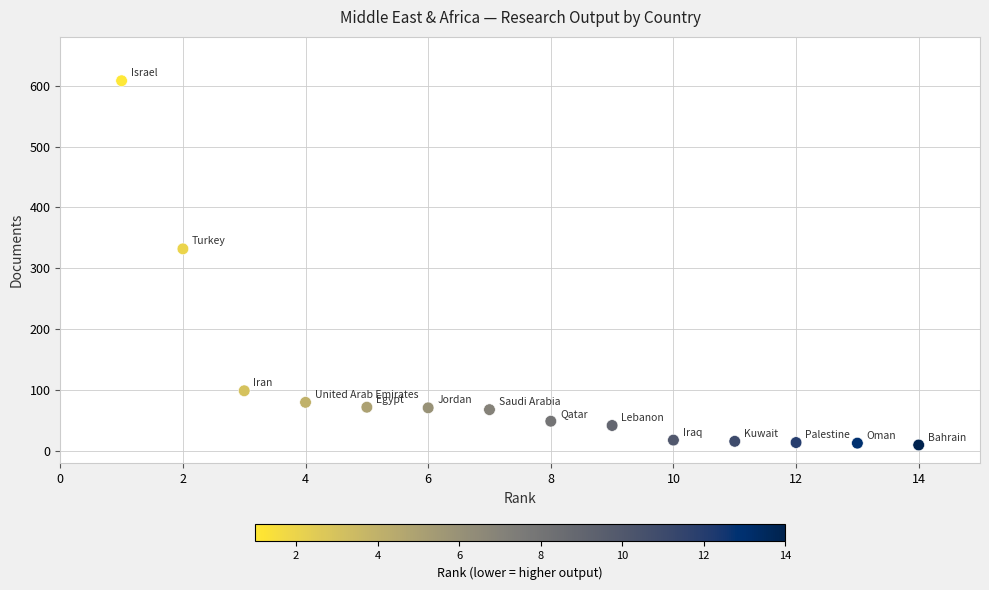

What is the range of Y values (max minus min)?

598